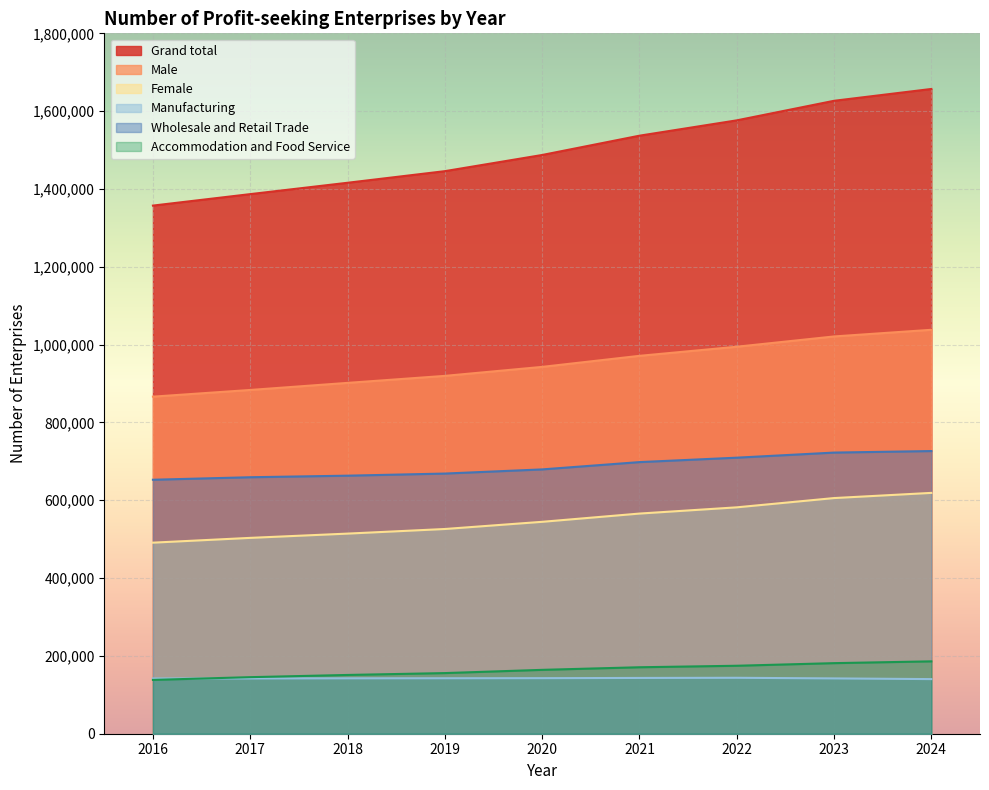

How many data points in Grand total are less than 1487352?

4